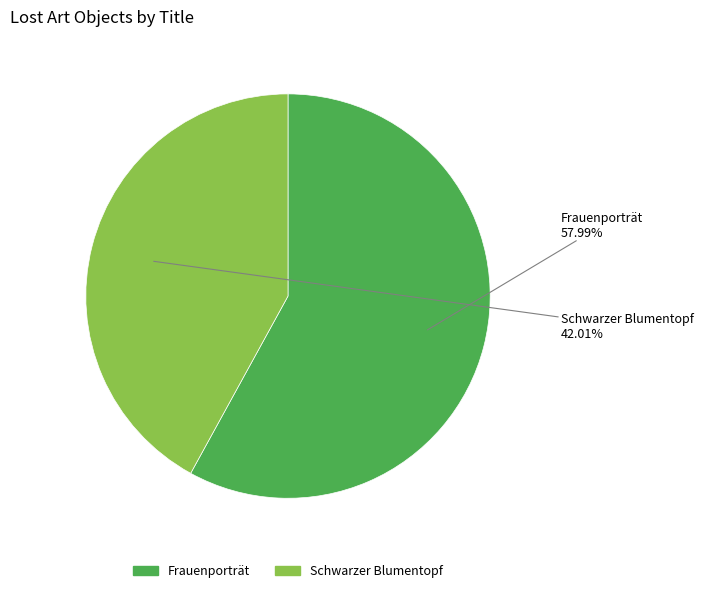

To the nearest percent, what is the difference between the Frauenporträt and Schwarzer Blumentopf slice percentages?

16%